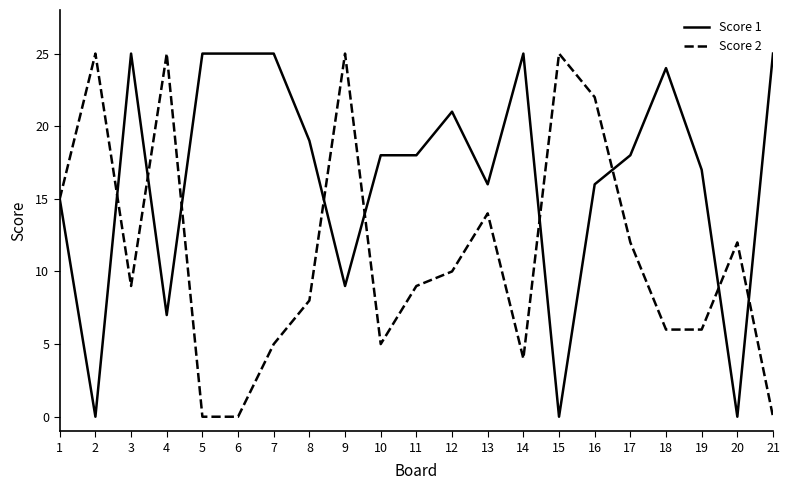

Is the value of Score 1 at 13 greater than the value of Score 2 at 6?

Yes